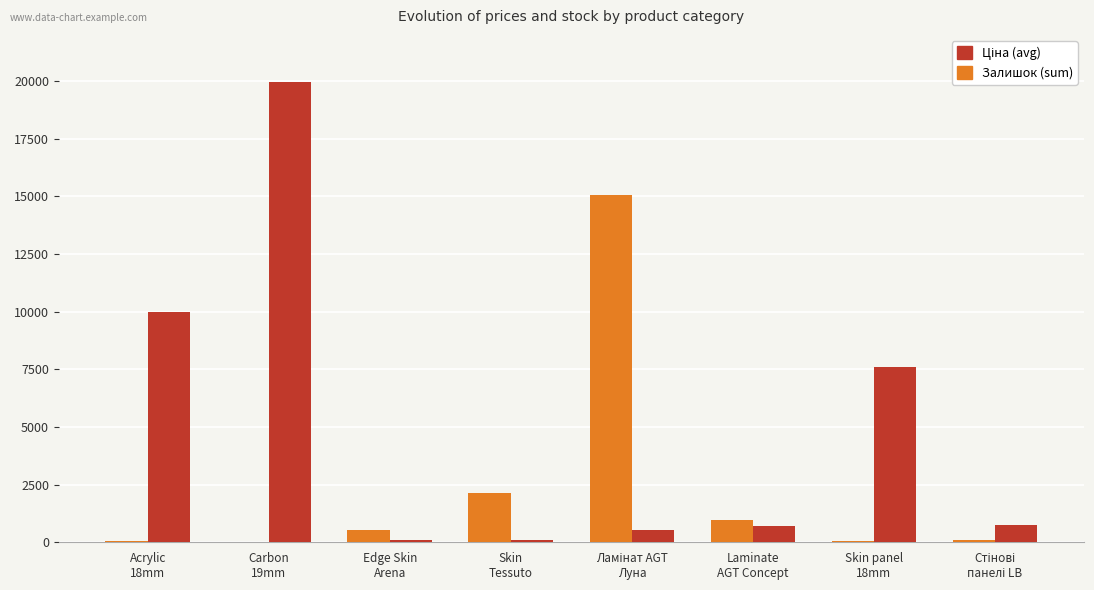

Are the bars grouped side by side (vs. stacked)?

Yes